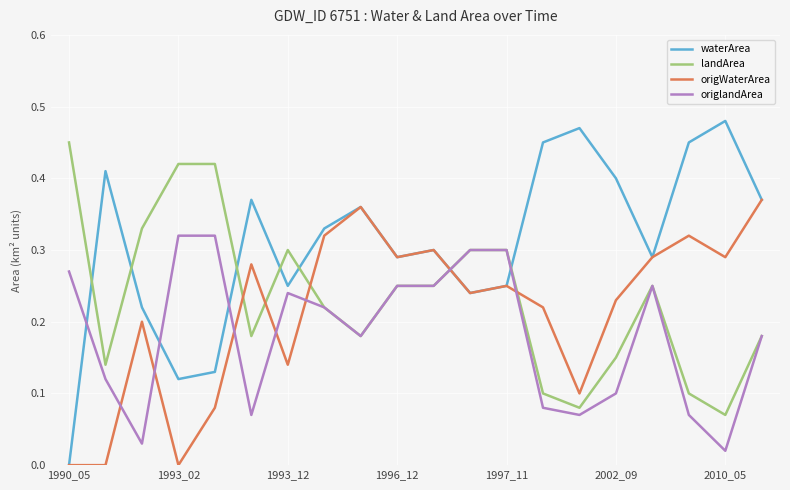

How many intersections are there between origWaterArea and landArea?

5